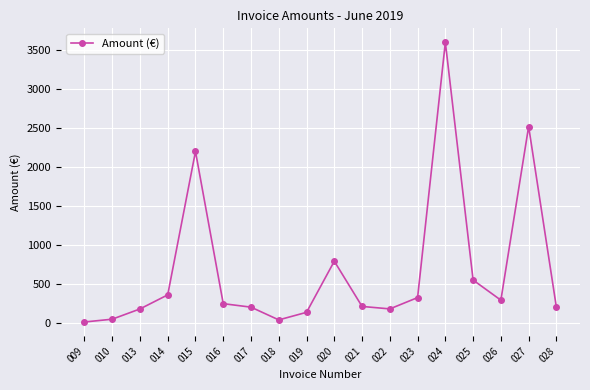

What is the greatest value displayed?

3600.0